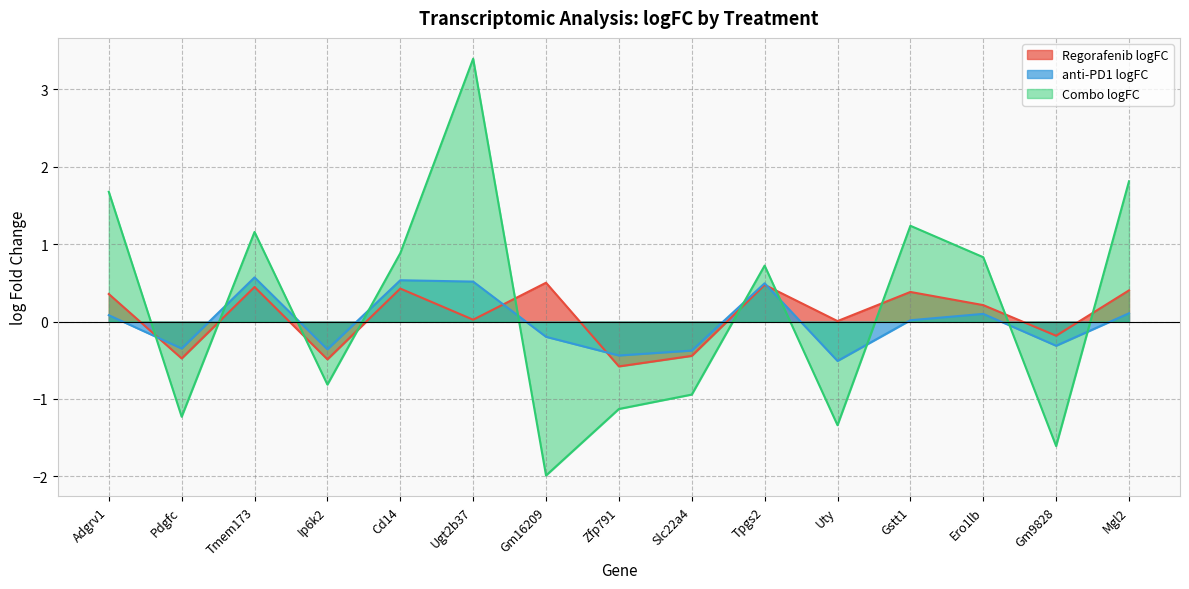

What are all the series names shown in the legend?

Regorafenib logFC, anti-PD1 logFC, Combo logFC